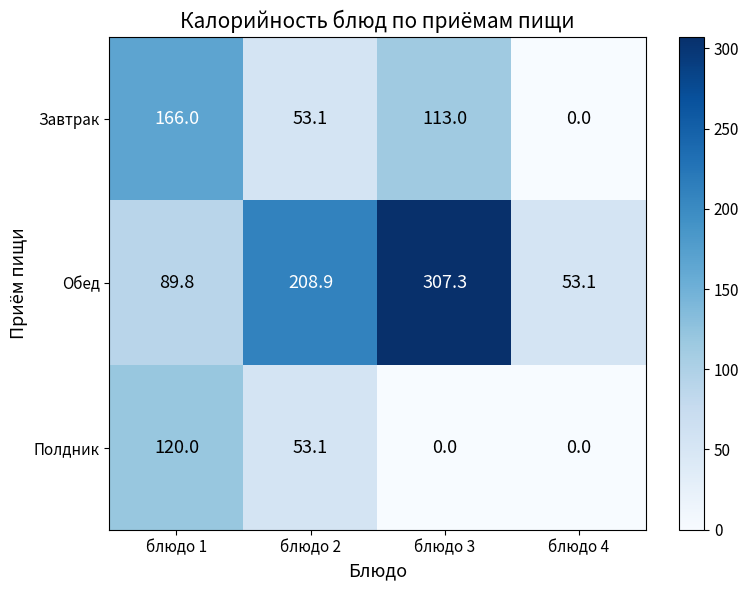

What is the sum of the Полдник values at блюдо 4 and блюдо 1?

120.0